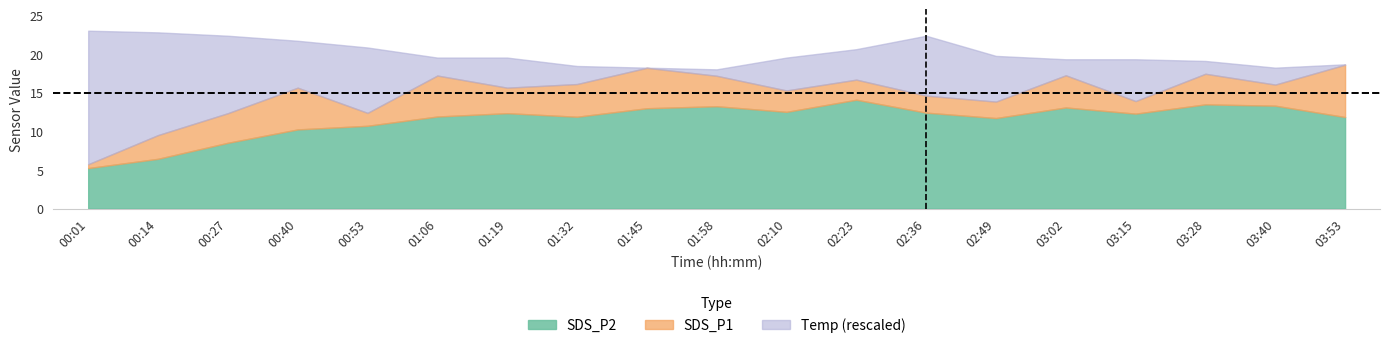

Where is Temp nearest to the value 21?

02:23